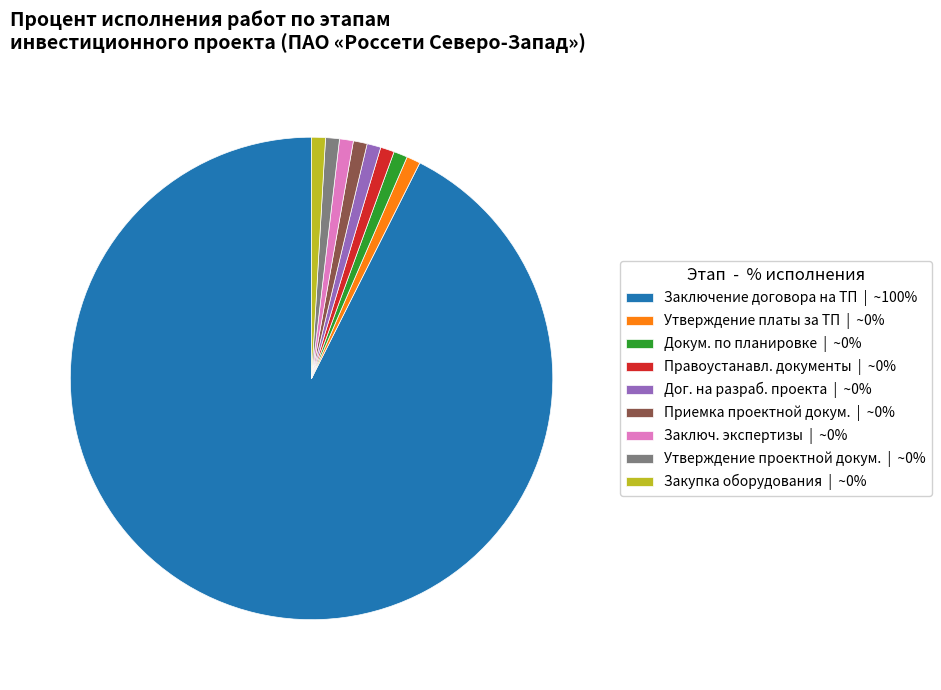

Which category has the biggest portion of the pie?

Заключение договора на ТП | ~100%